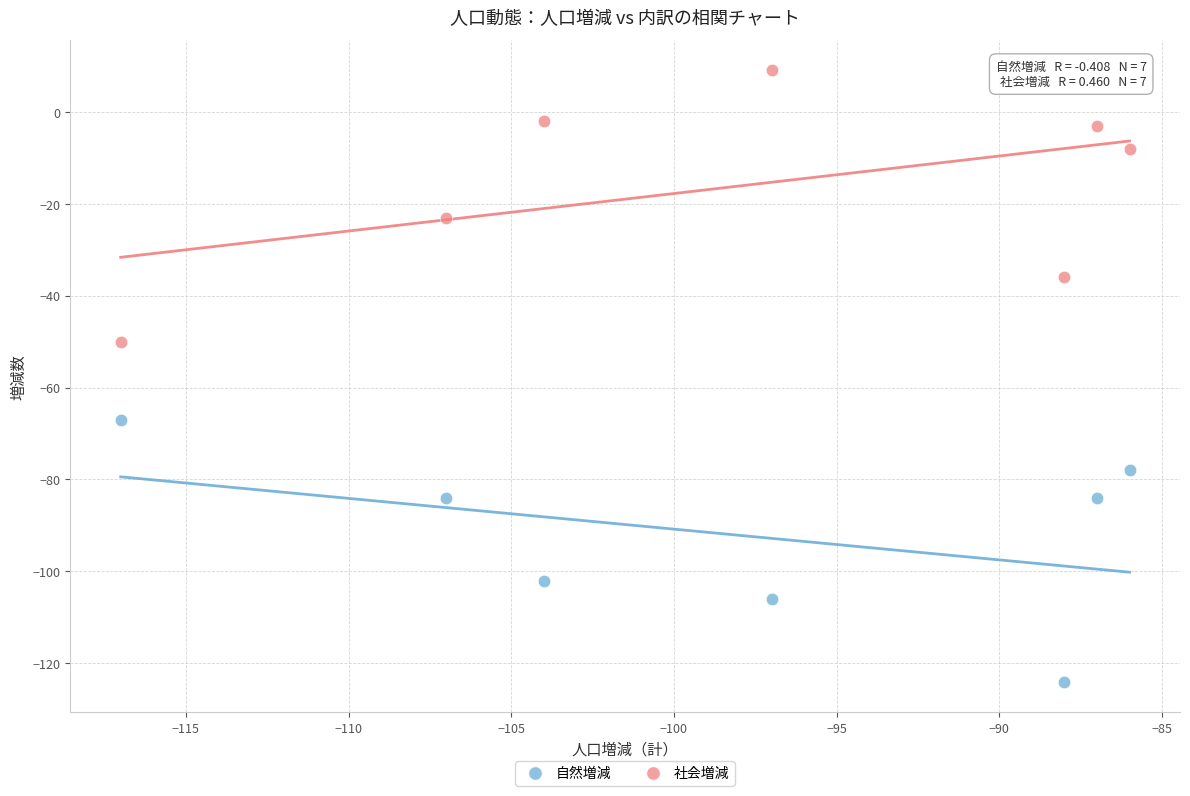

What are all the series names shown in the legend?

自然増減, 社会増減